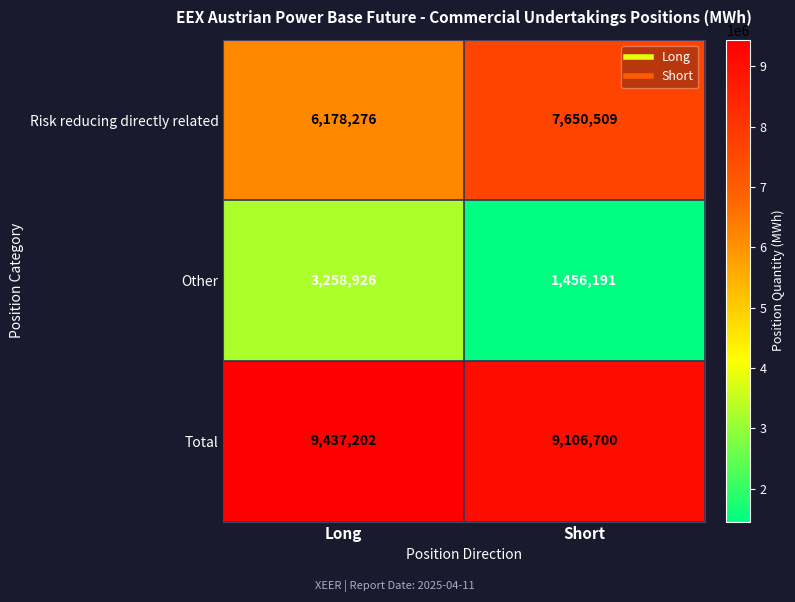

What is the sum of the Other values at Short and Long?

4715117